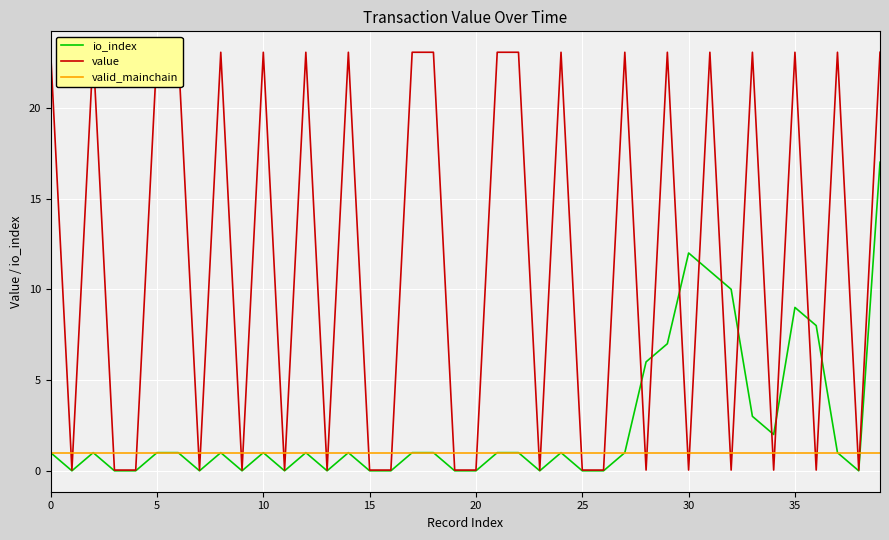

Rank the series at 18 from lowest to highest value.

io_index, valid_mainchain, value